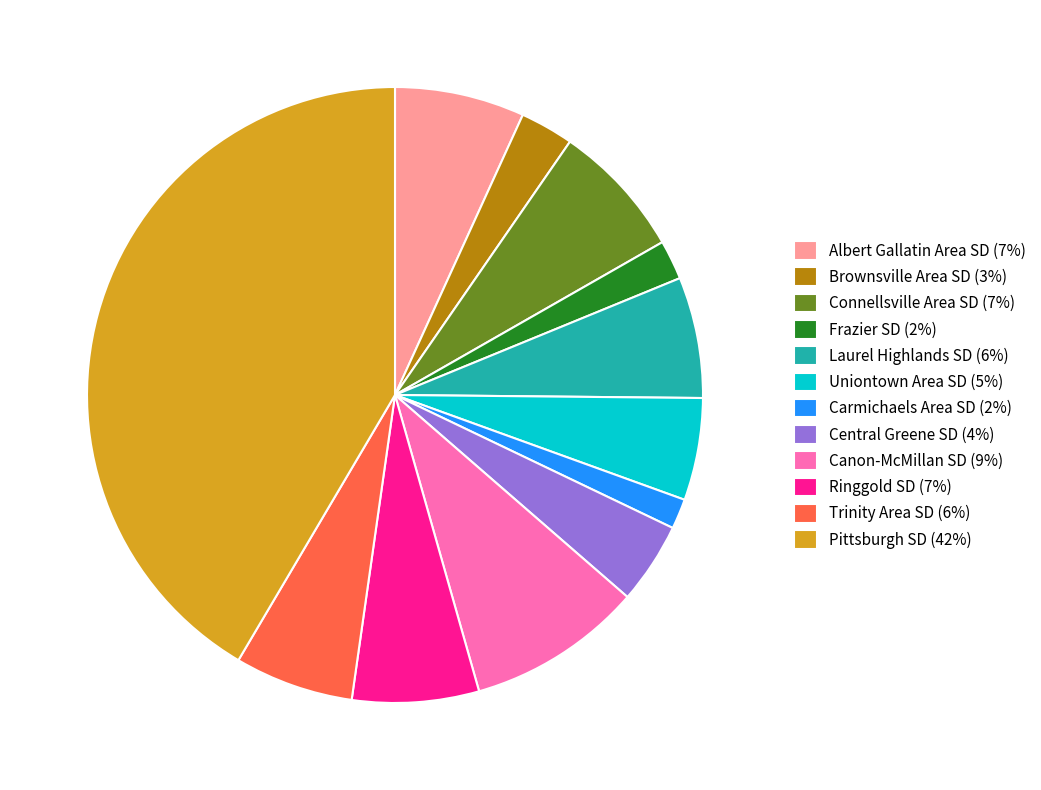

Which category has the biggest portion of the pie?

Pittsburgh SD (42%)